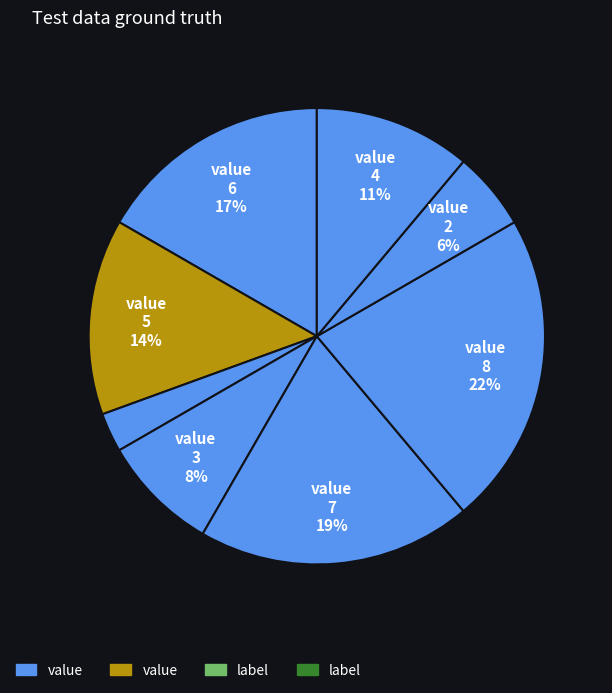

How many slices are in this pie chart?

8